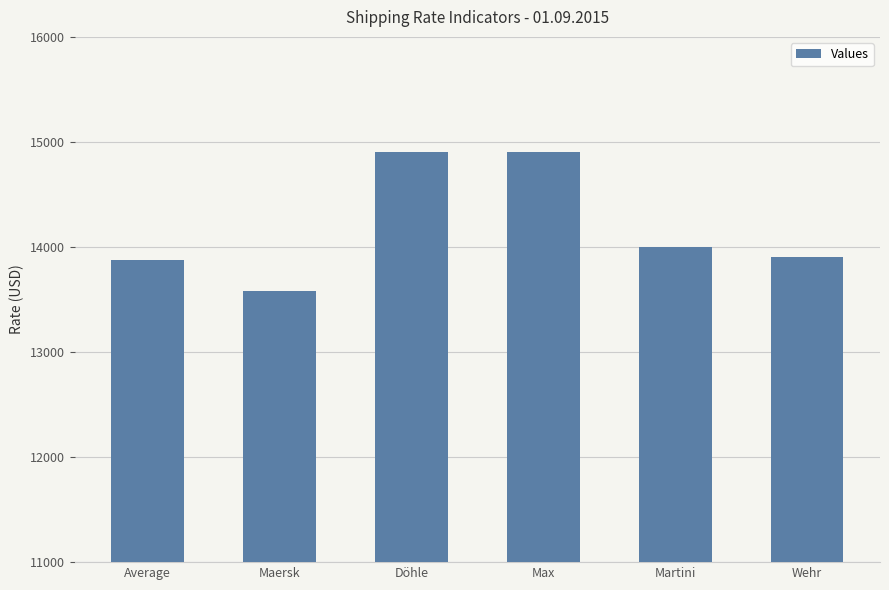

The value at Martini is 7439. True or false?

False